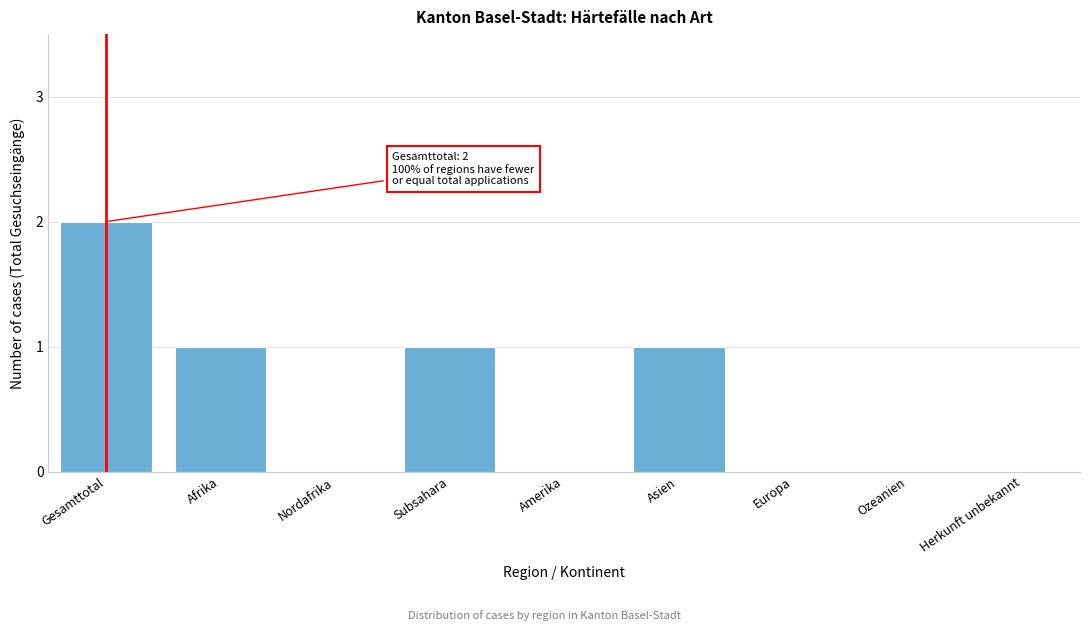

Reading left to right, what are all the values shown in this chart?

Gesamttotal=2	Afrika=1	Nordafrika=0	Subsahara=1	Amerika=0	Asien=1	Europa=0	Ozeanien=0	Herkunft unbekannt=0